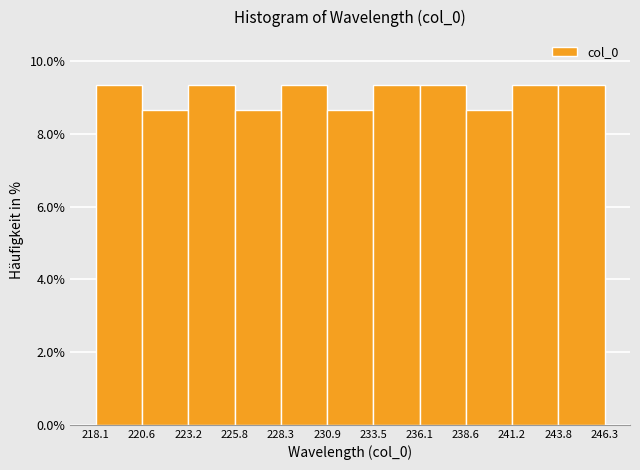

What is the height of the bar covering 218.1 to 220.6 on the x-axis? The values are not printed on the chart, so give them approximately, as read against the axis.

9.4